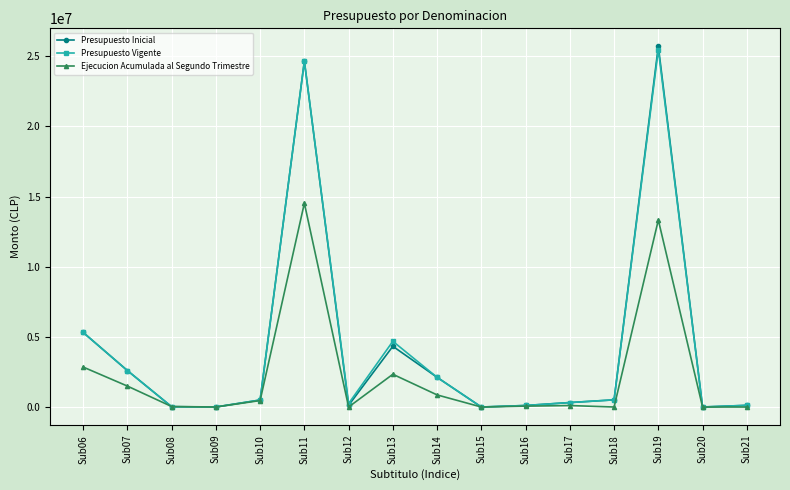

The value of Ejecucion Acumulada al Segundo Trimestre at Sub18 is -7507471. True or false?

False